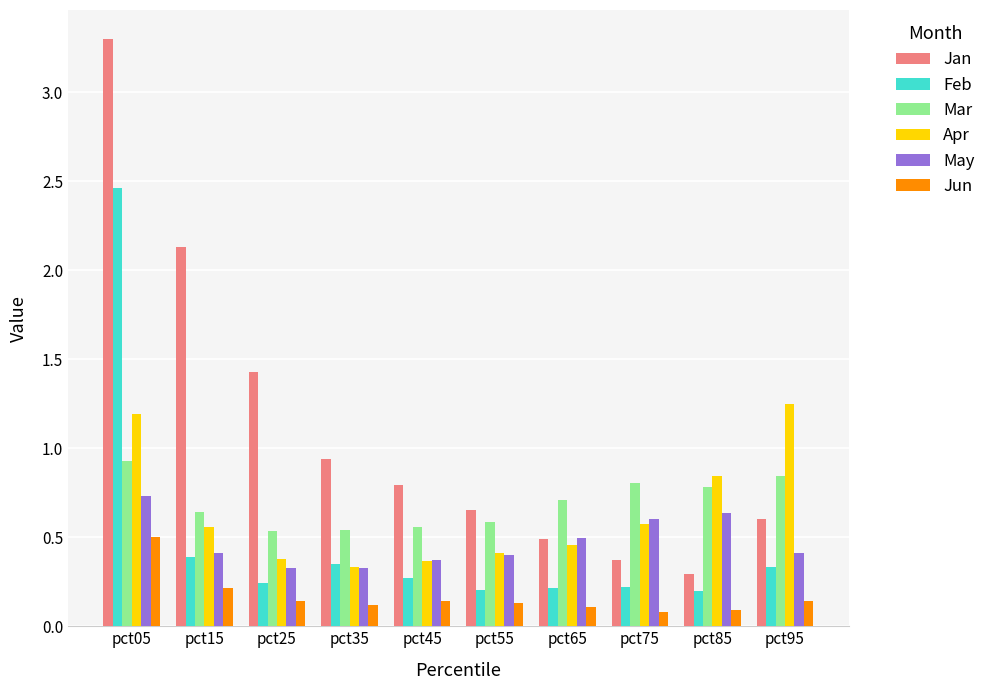

Count the Mar values in the range 0 to 1.

10